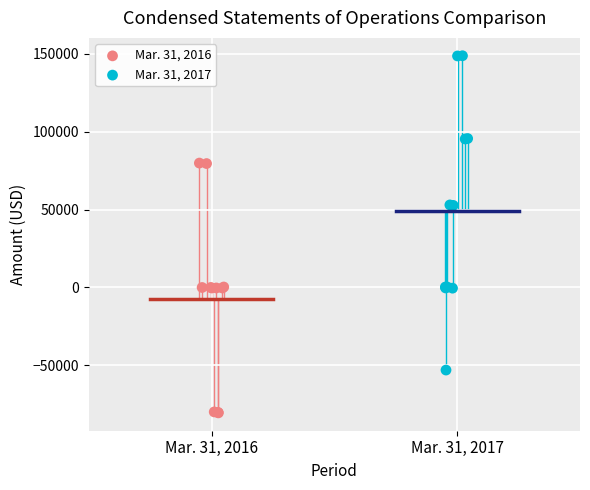

What are all the series names shown in the legend?

Mar. 31, 2016, Mar. 31, 2017